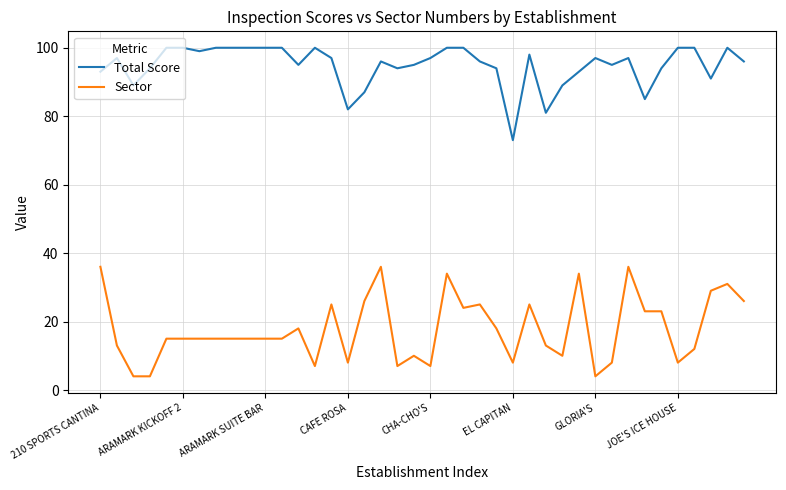

List the series in order of their peak value, highest first.

Total Score, Sector